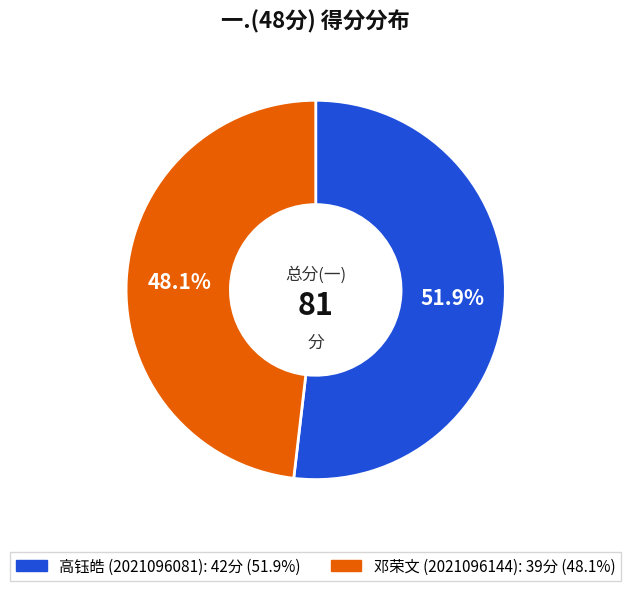

Does any single category account for the majority?

Yes